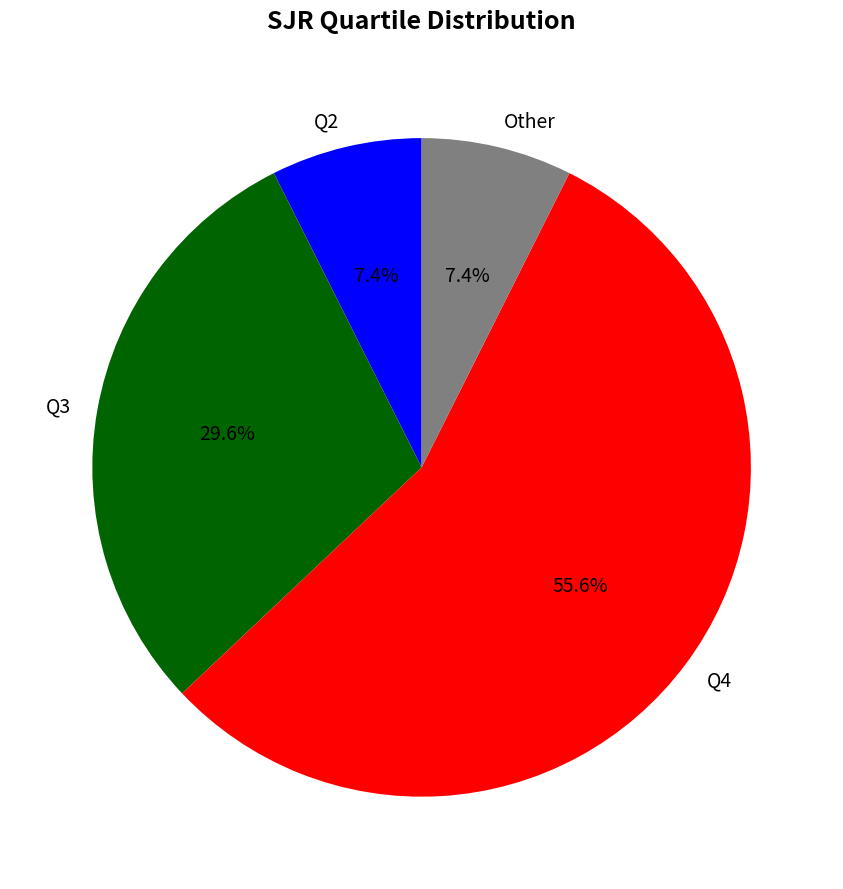

Which category accounts for the majority?

Q4